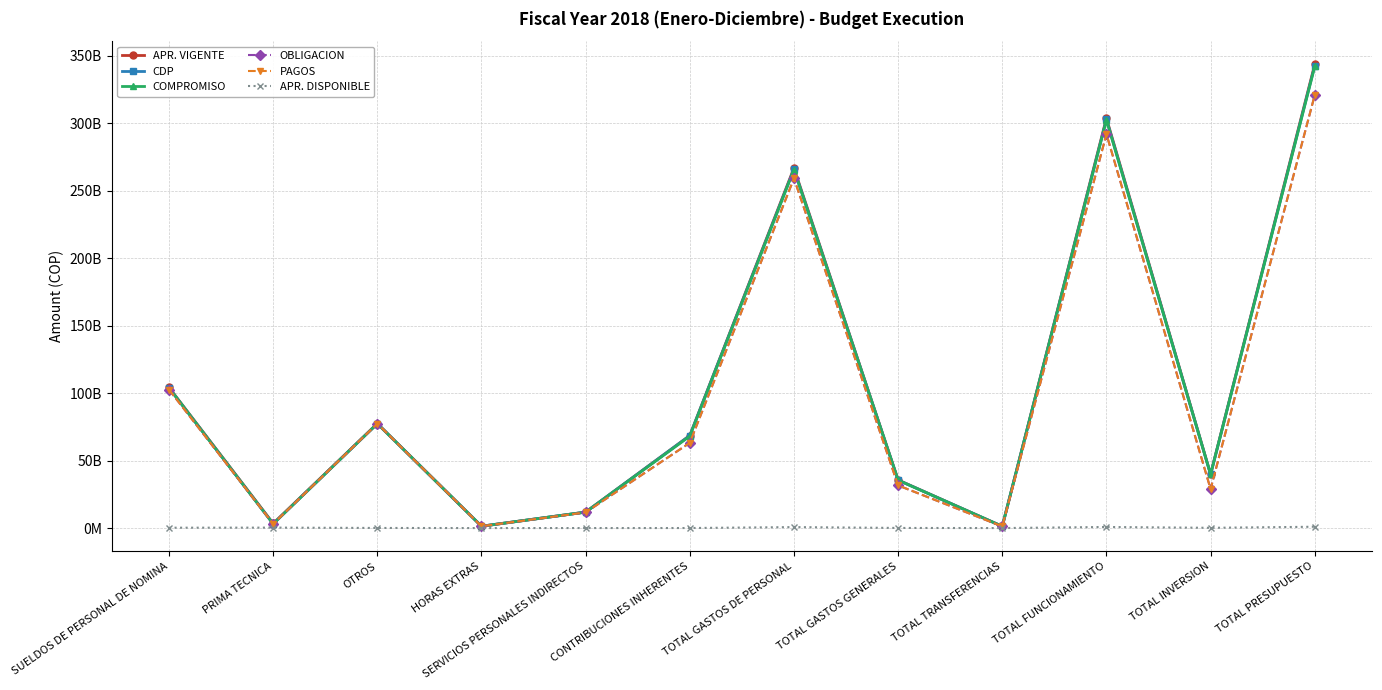

Reading right to left, what are all the values shown in this chart?

APR. VIGENTE: 343608495395	39910000000	303698495395	1272510000	35628048992	266797936403	68569327871	11836130823	1354000000	77455205646	3407663961	104175608102
CDP: 342640371296	39731405913	302908965383	1271355598	35542859827	266094749958	68541711105	11819611770	1352822838	77375260977	3090068857	103915274411
COMPROMISO: 342034476850	39728571331	302305905519	1270193751	35462525944	265573185824	68067035124	11819609383	1352822838	77375260977	3090068857	103868388645
OBLIGACION: 320840739797	28903435789	291937304008	1195790557	31595994082	259145519369	63163200082	11612698205	1352822838	77375260977	3090068857	102551468410
PAGOS: 320840739797	28903435789	291937304008	1195790557	31595994082	259145519369	63163200082	11612698205	1352822838	77375260977	3090068857	102551468410
APR. DISPONIBLE: 968124099	178594087	789530012	1154402	85189165	703186445	27616766	16519053	1177162	79944669	317595104	260333691